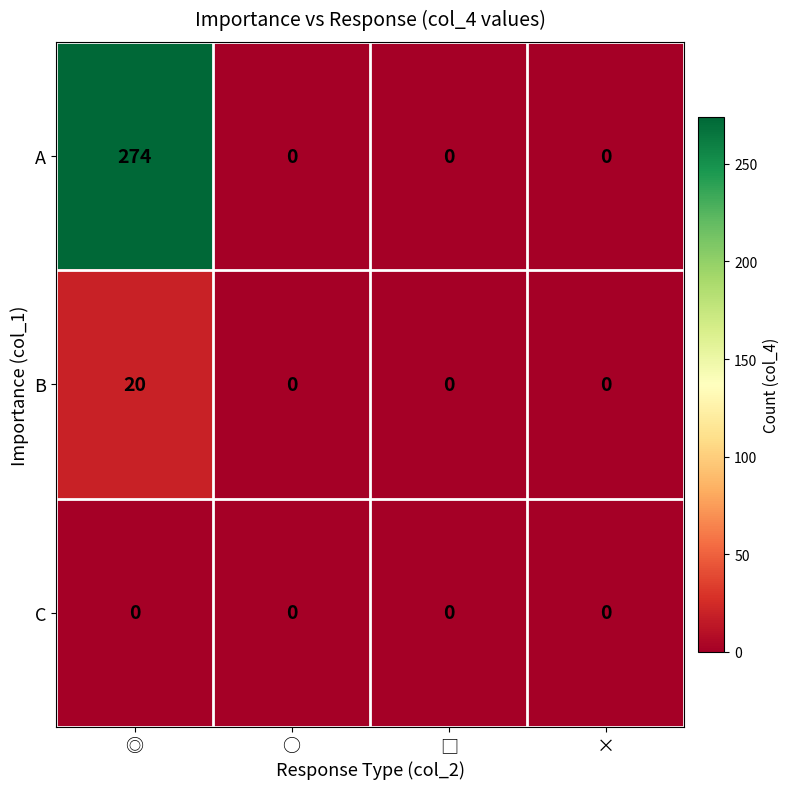

What is the highest value of the A series?

274